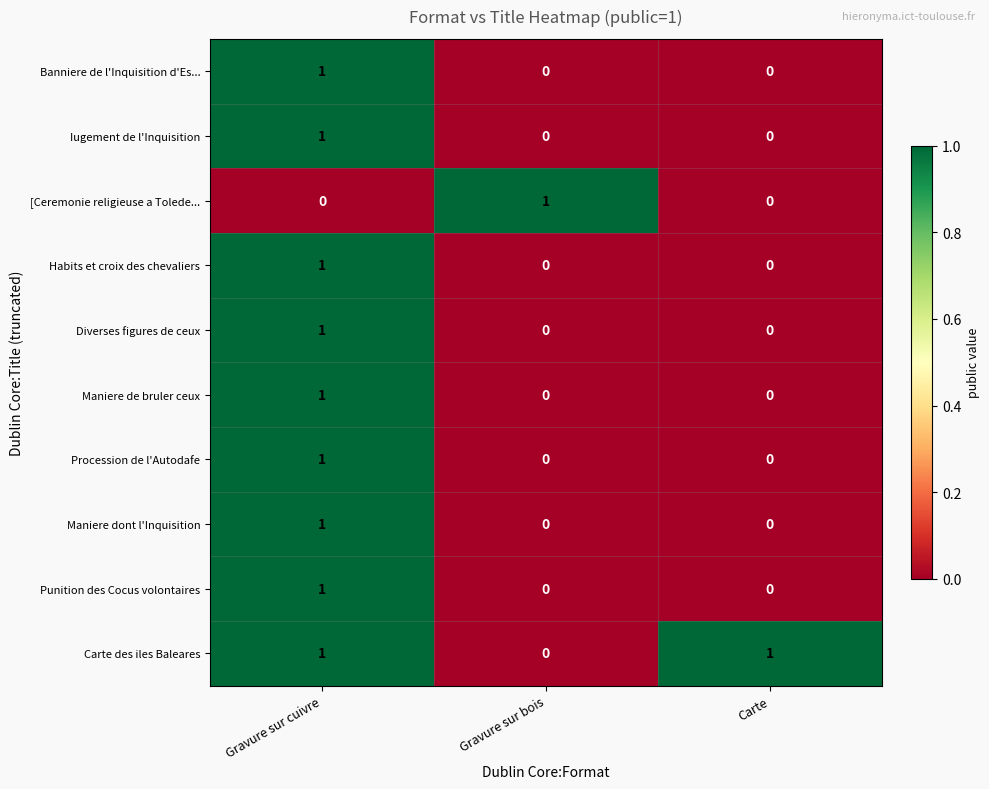

Reading left to right, extract all data points from this chart.

Banniere de l'Inquisition d'Es...: Gravure sur cuivre=1	Gravure sur bois=0	Carte=0
Iugement de l'Inquisition: Gravure sur cuivre=1	Gravure sur bois=0	Carte=0
[Ceremonie religieuse a Tolede...: Gravure sur cuivre=0	Gravure sur bois=1	Carte=0
Habits et croix des chevaliers: Gravure sur cuivre=1	Gravure sur bois=0	Carte=0
Diverses figures de ceux: Gravure sur cuivre=1	Gravure sur bois=0	Carte=0
Maniere de bruler ceux: Gravure sur cuivre=1	Gravure sur bois=0	Carte=0
Procession de l'Autodafe: Gravure sur cuivre=1	Gravure sur bois=0	Carte=0
Maniere dont l'Inquisition: Gravure sur cuivre=1	Gravure sur bois=0	Carte=0
Punition des Cocus volontaires: Gravure sur cuivre=1	Gravure sur bois=0	Carte=0
Carte des iles Baleares: Gravure sur cuivre=1	Gravure sur bois=0	Carte=1